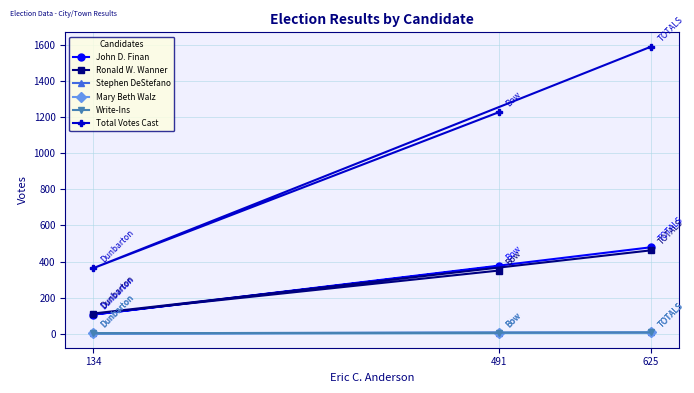

Where is Stephen DeStefano nearest to the value 5?

491